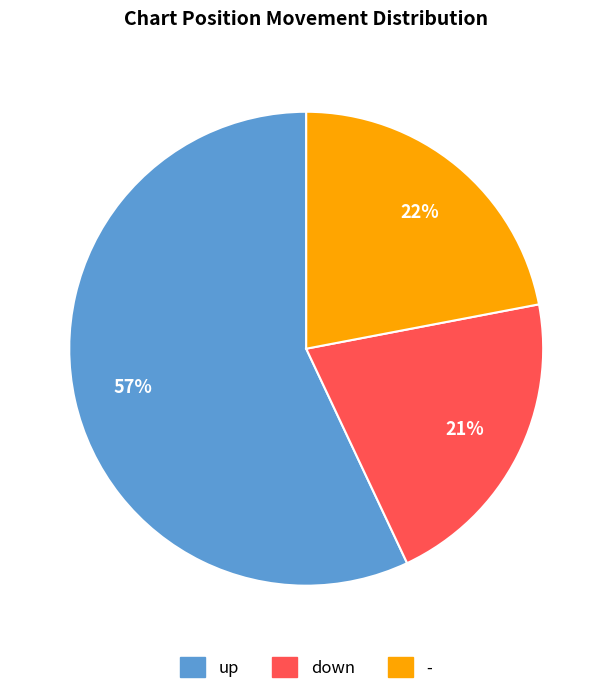

True or false: - accounts for 22% of the total.

True